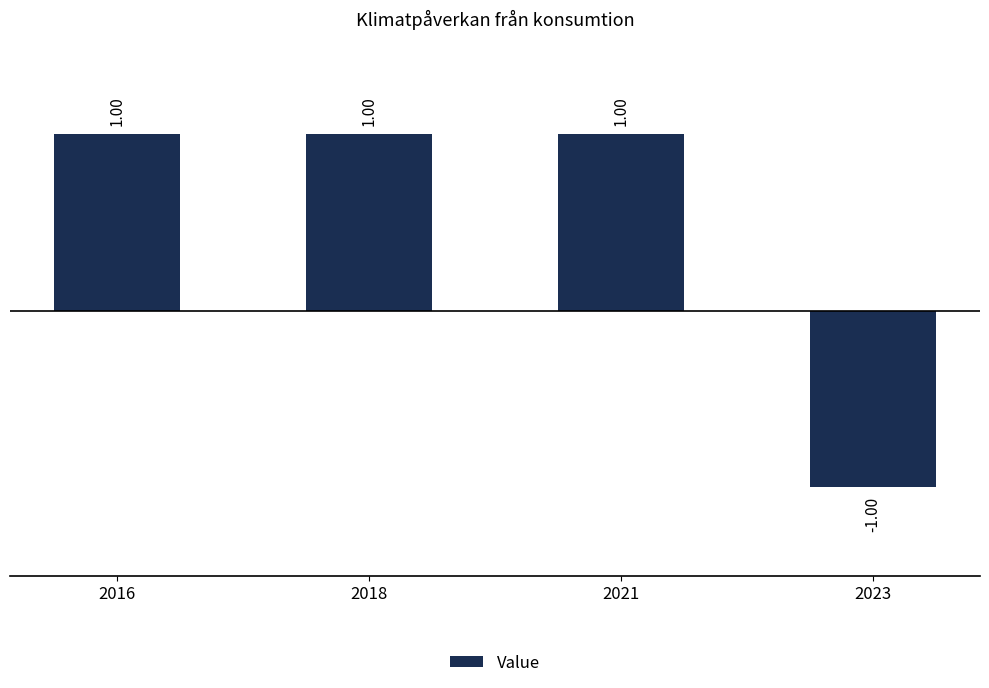

Approximately how many times larger is the value at 2016 compared to 2021?

1.0